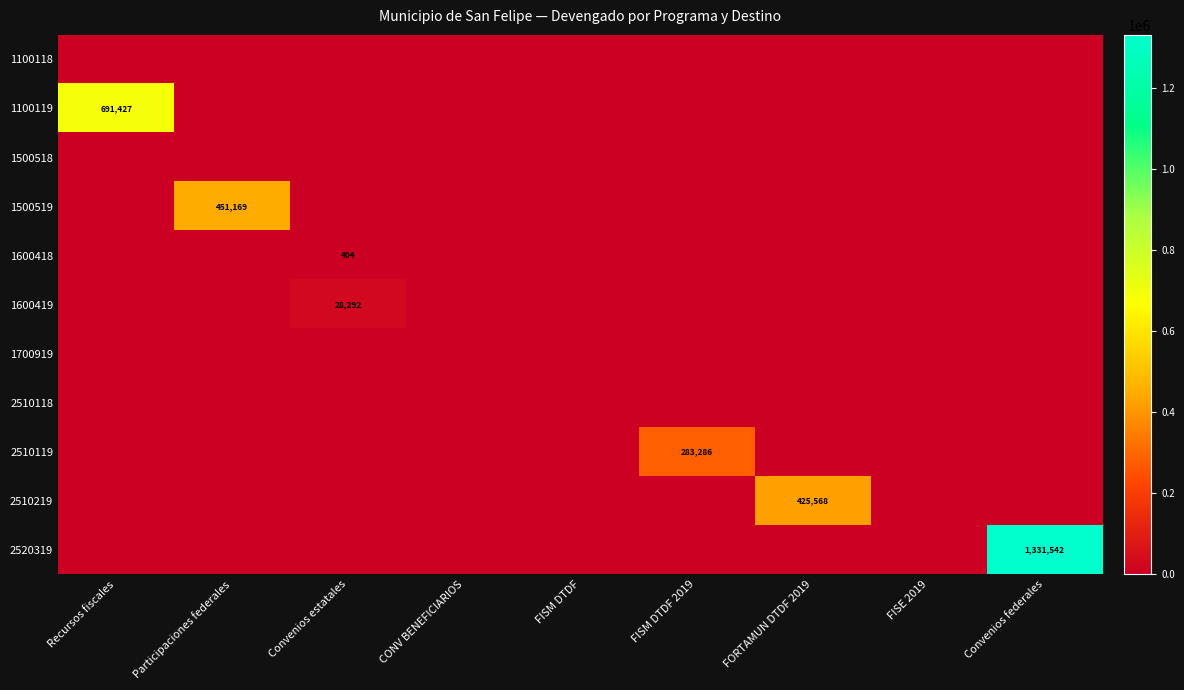

Is it true that 2510118 equals 0.0 at FISE 2019?

True